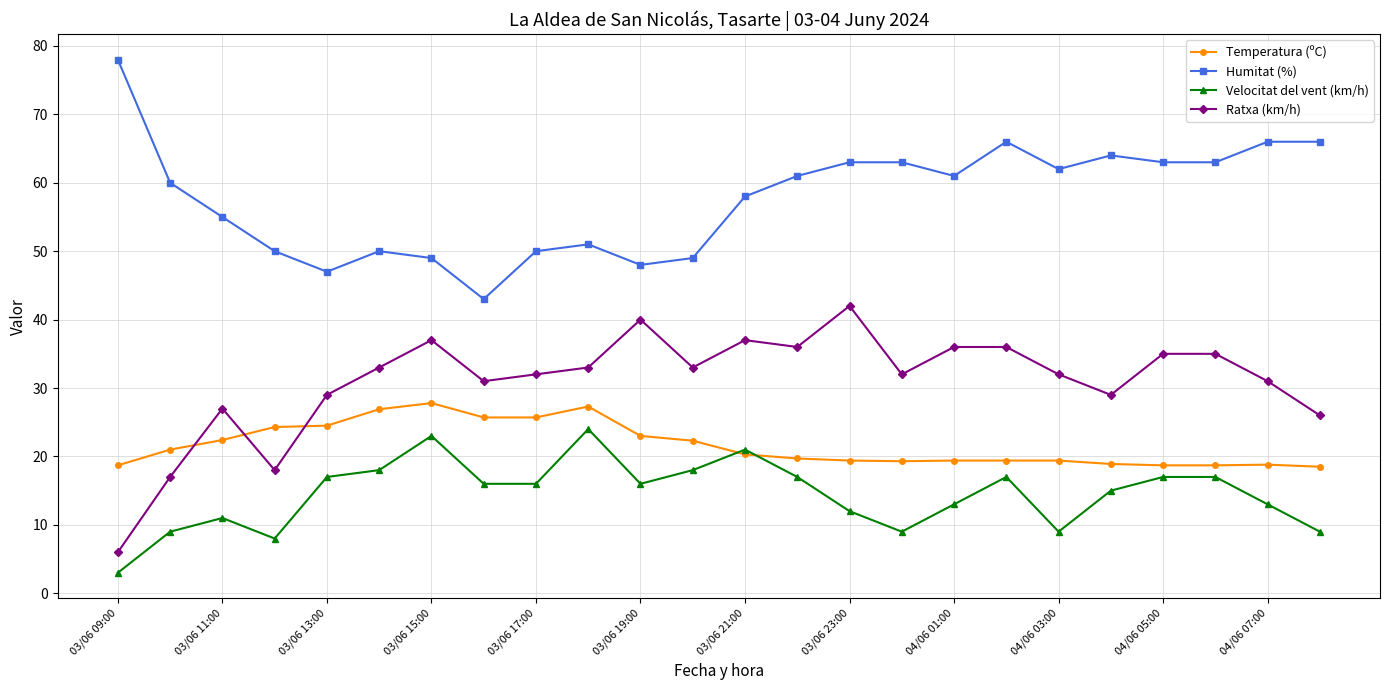

True or false: Velocitat del vent (km/h) has more than 2 interior local peaks.

True